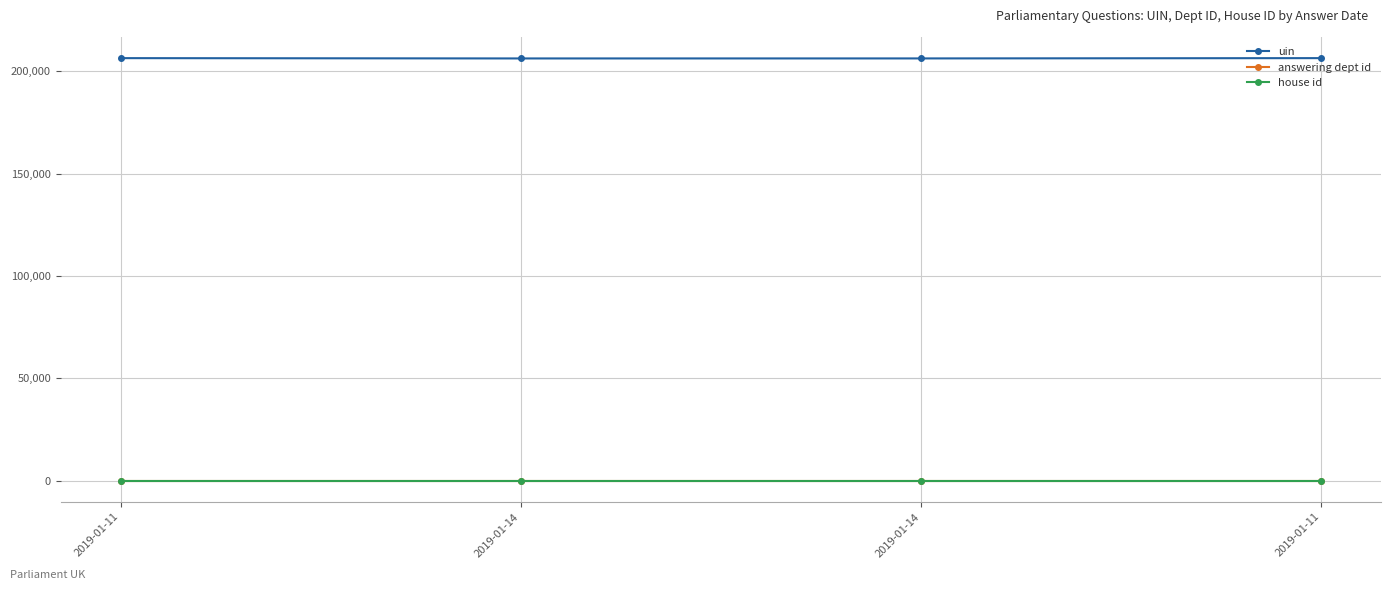

How many lines are shown in the chart?

3